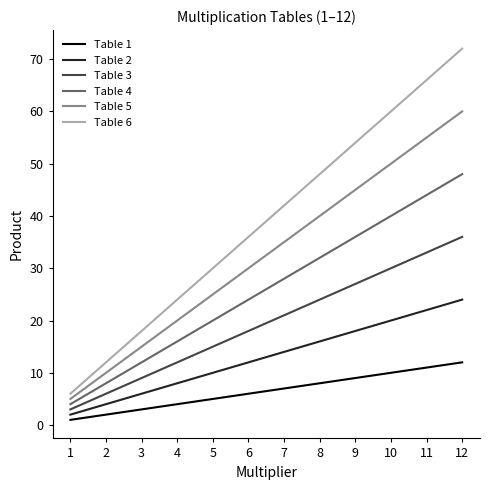

What is the difference between the second highest and minimum values in the Table 2 series?

20